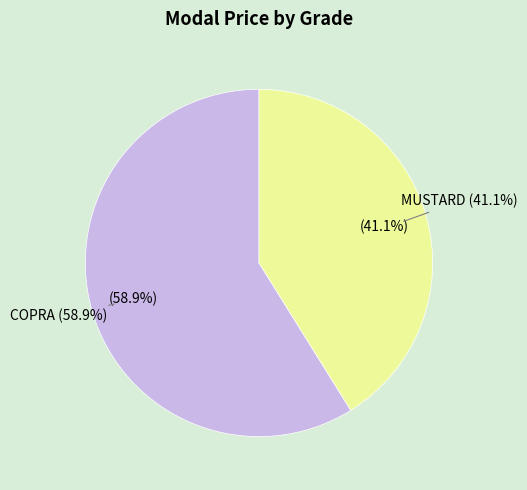

Which has a higher value, MUSTARD or COPRA?

COPRA